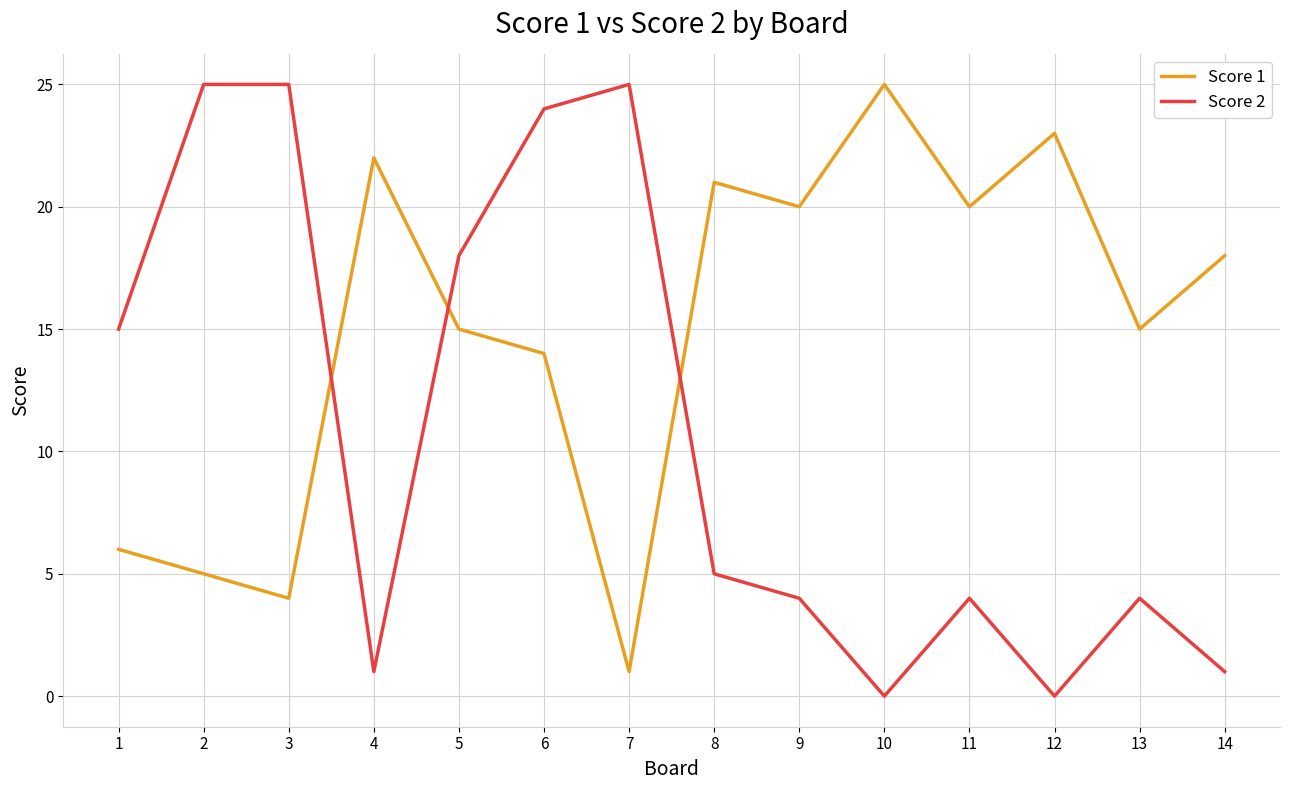

What is the difference between the maximum and minimum values in the Score 1 series?

24